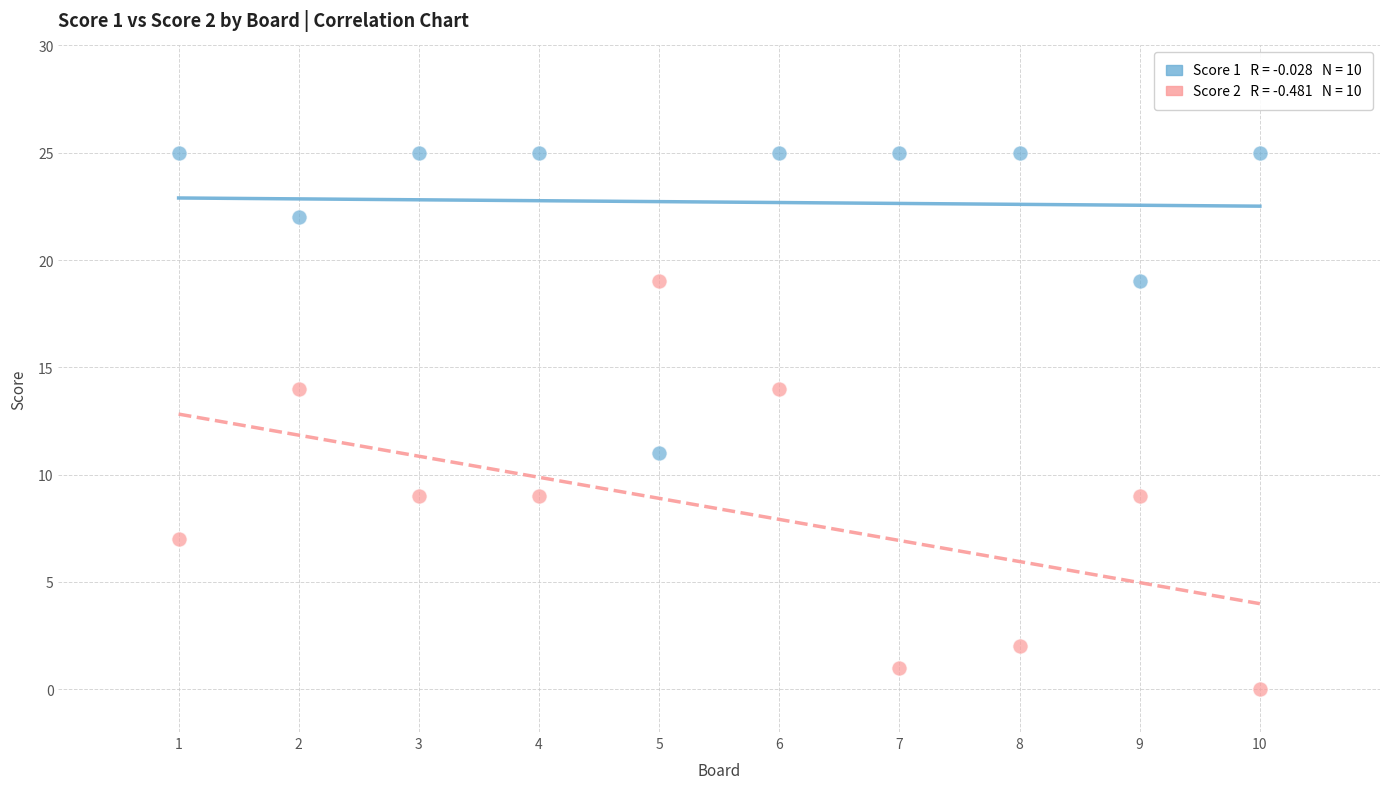

Across all data points, what is the range of Y values (max minus min)?

25